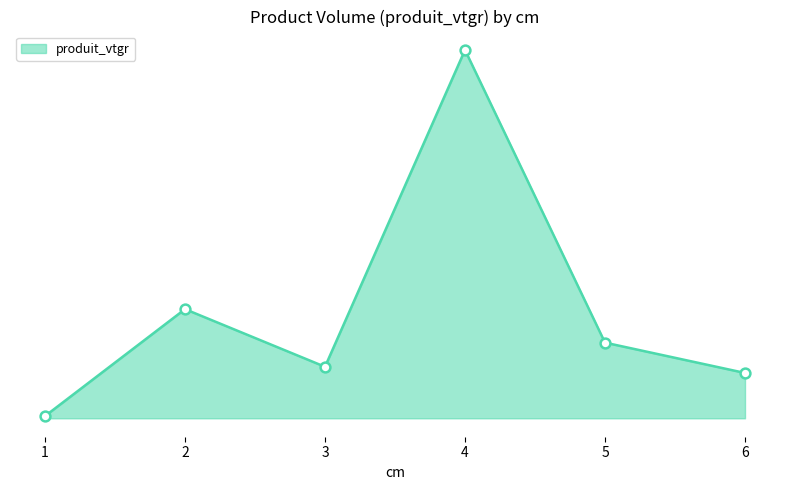

What is the ratio of the value at 2 to the value at 4?

0.3